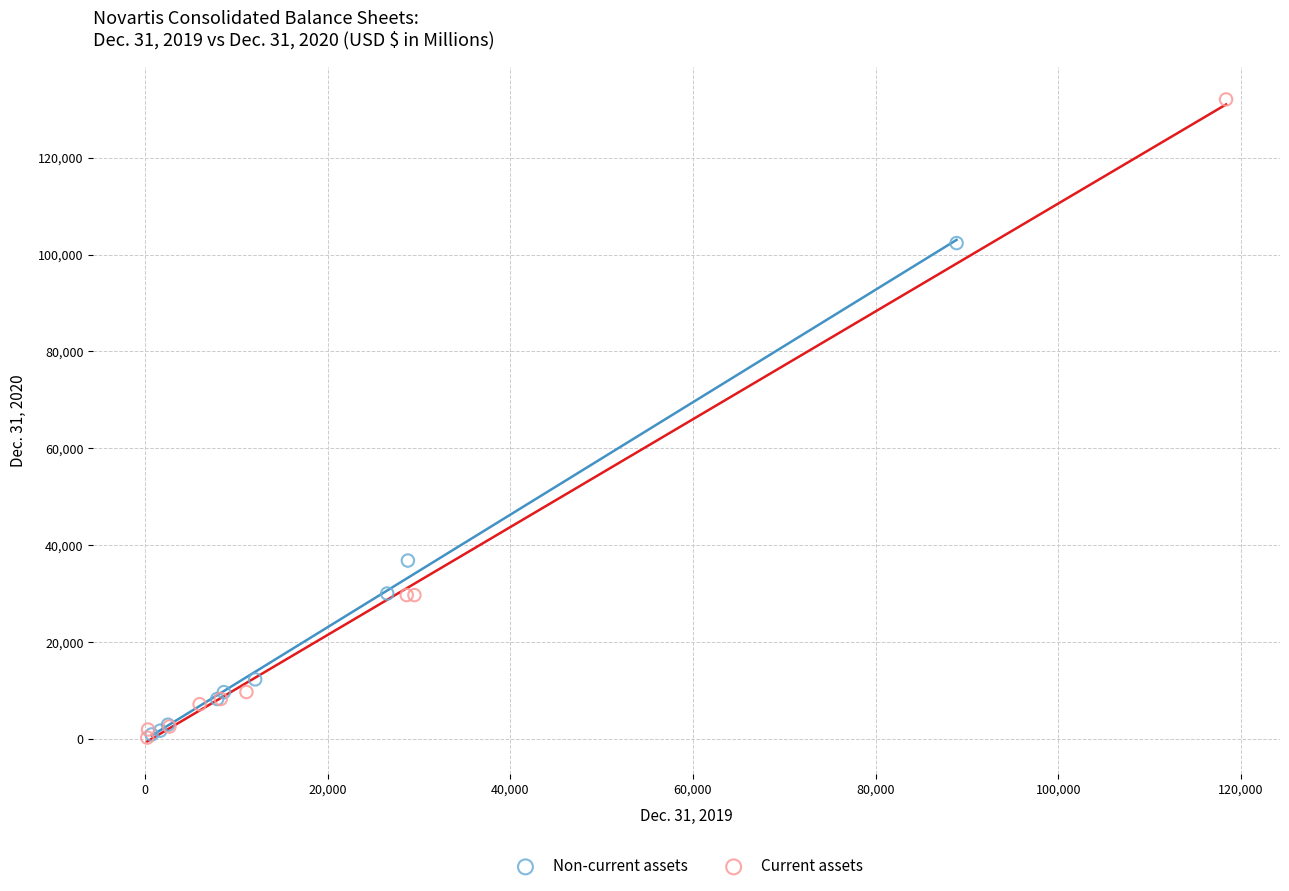

Which series has the largest Y range (max minus min)?

Current assets